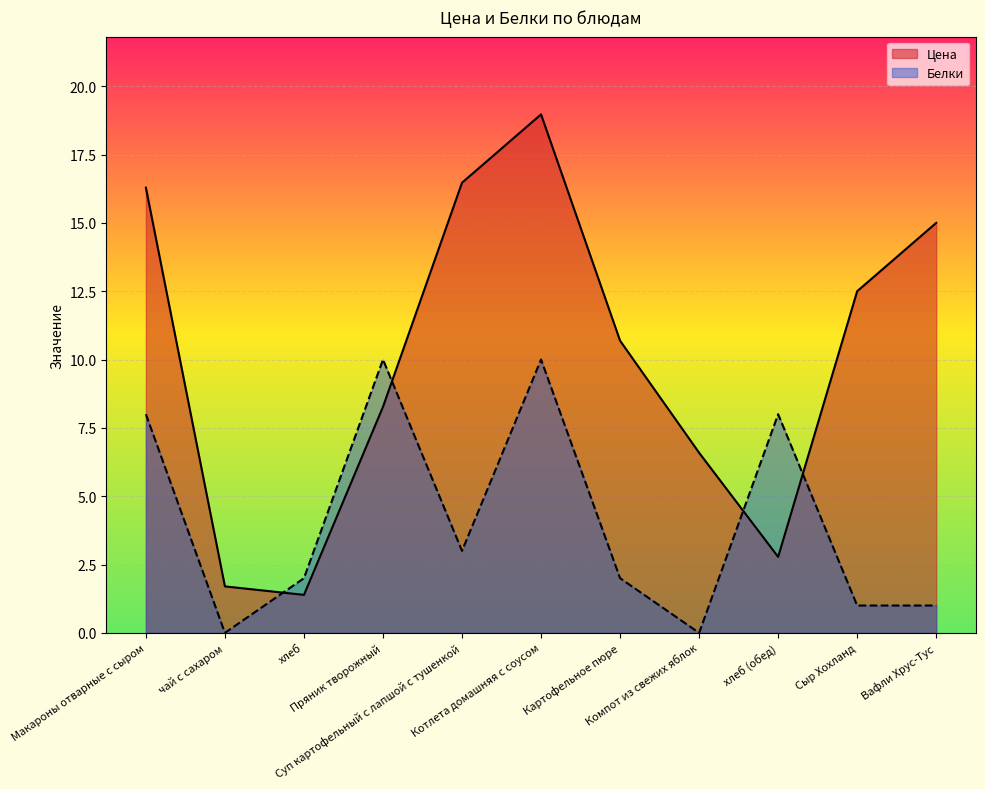

True or false: Белки has a value of 13.3 at хлеб (обед).

False